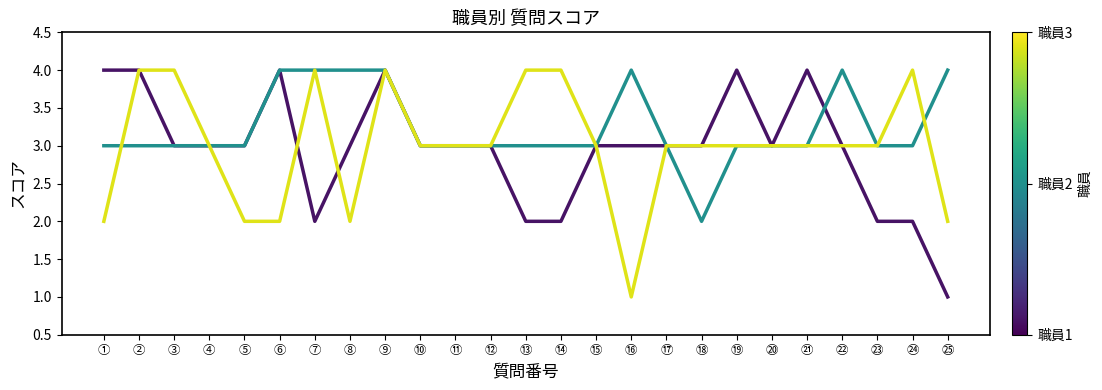

What position from the left is ⑦?

7